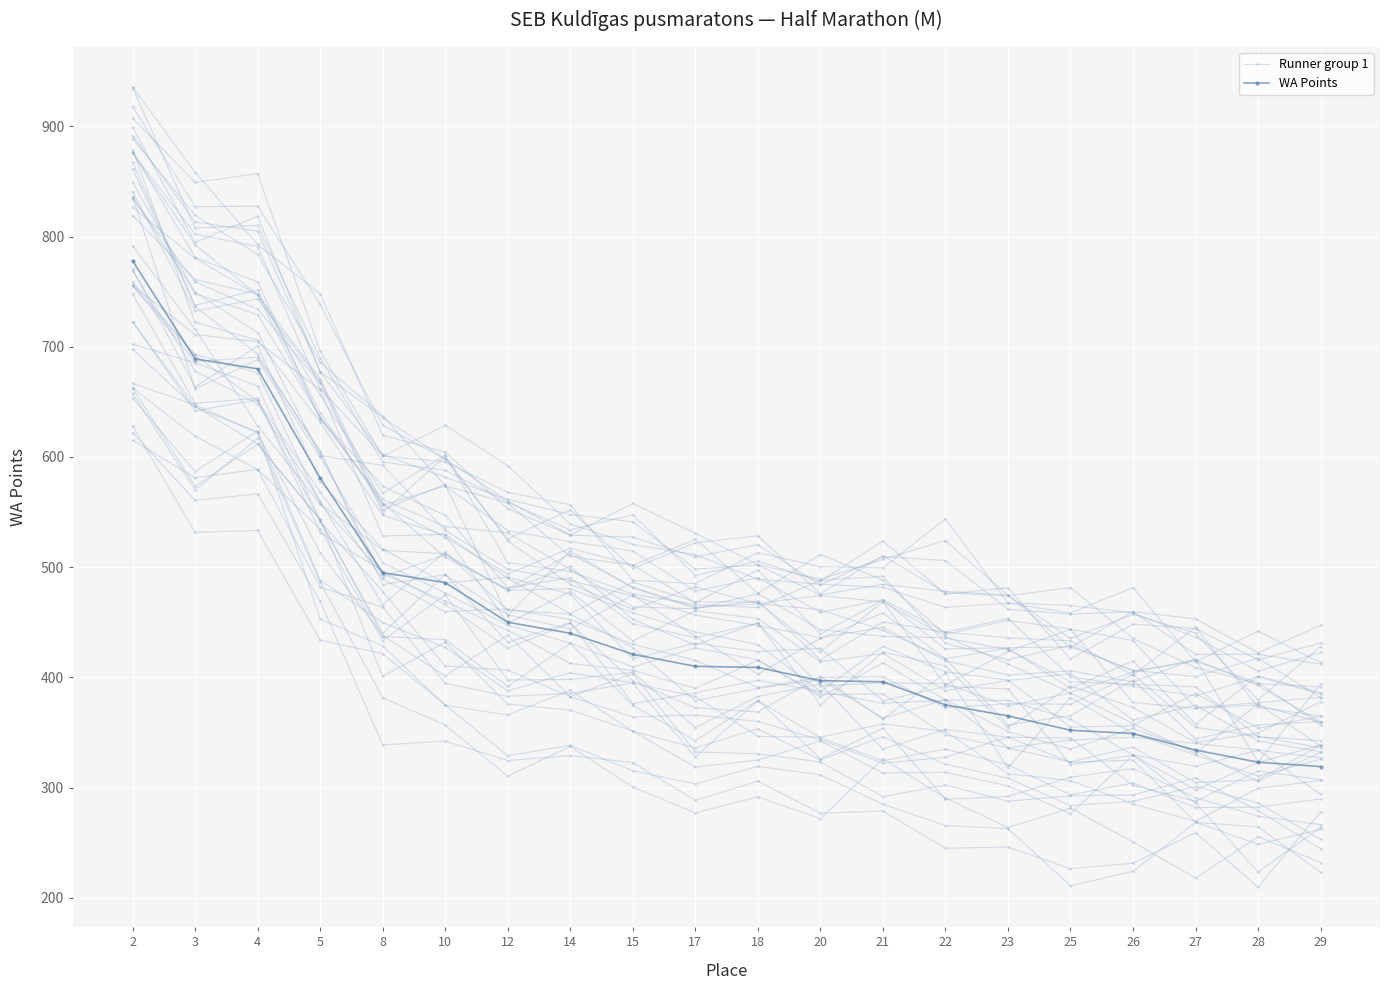

True or false: WA Points and Runner group 1 intersect in this chart.

True